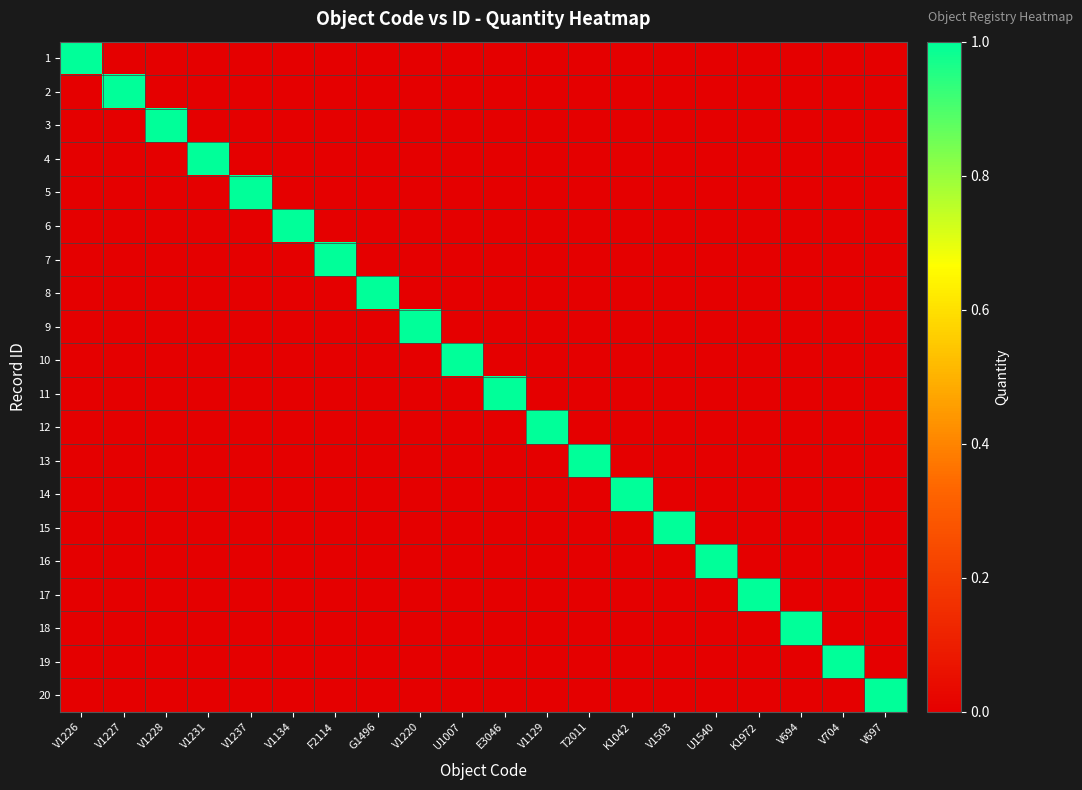

Which has a higher value, V697 or U1007?

V697